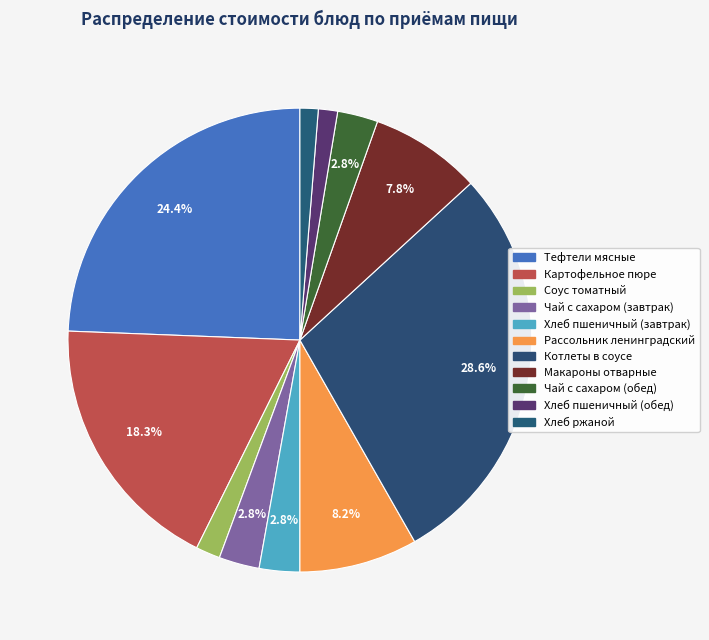

Combined, do Тефтели мясные and Чай с сахаром (завтрак) account for over 50%?

No